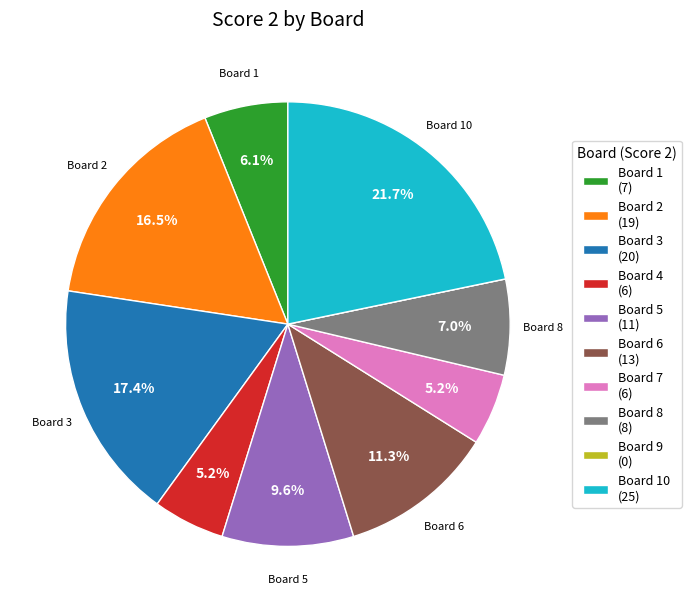

Does Board 6 (13) represent more than half of the total?

No